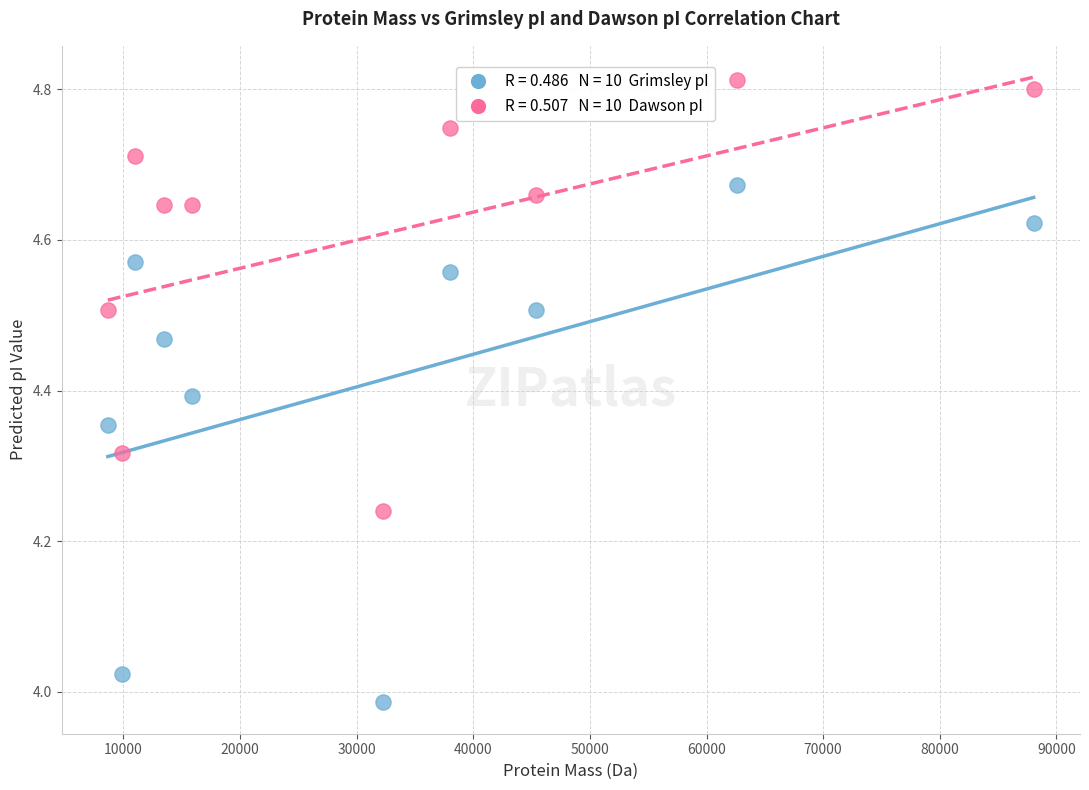

Across all data points, what is the range of Y values (max minus min)?

0.8